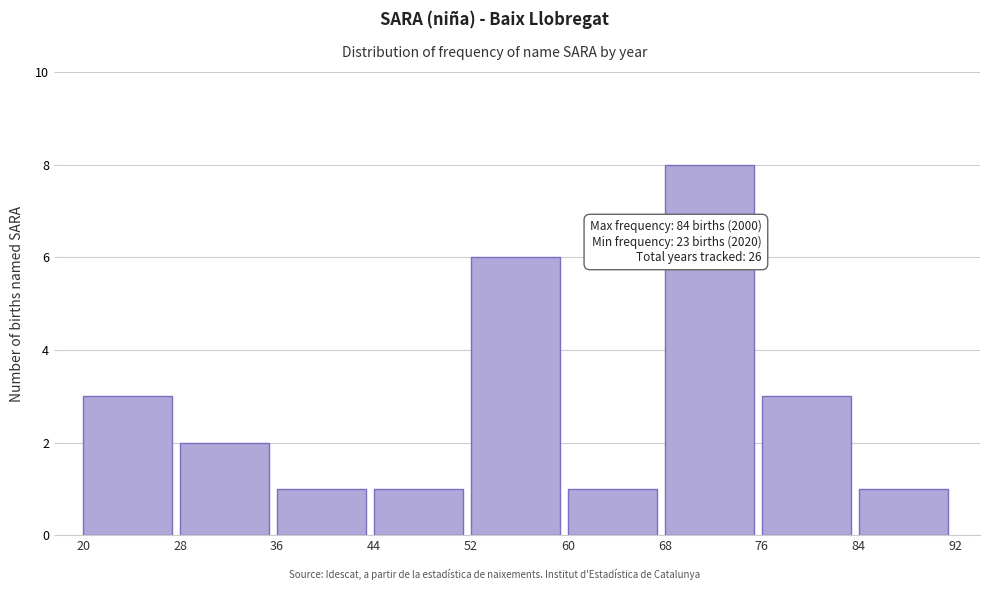

Over which range of the x-axis is the bar tallest?

68 to 76